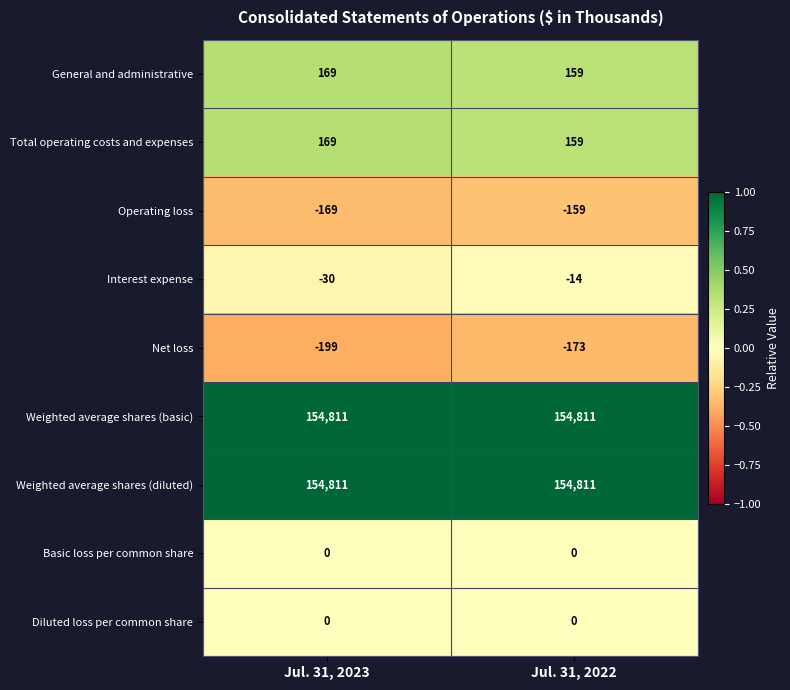

What is the total value across all series at Jul. 31, 2023?

309562